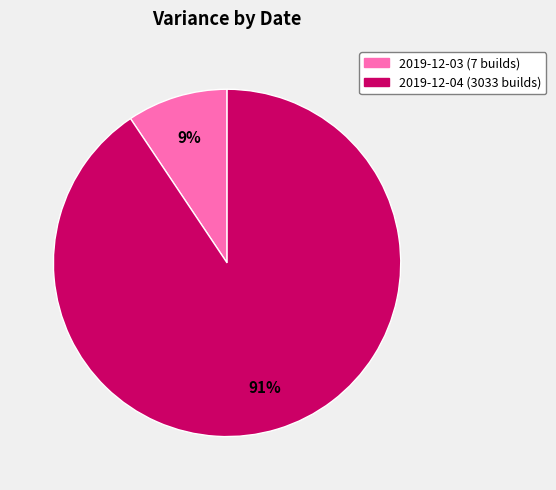

What is the largest slice in the pie chart?

2019-12-04 (3033 builds)